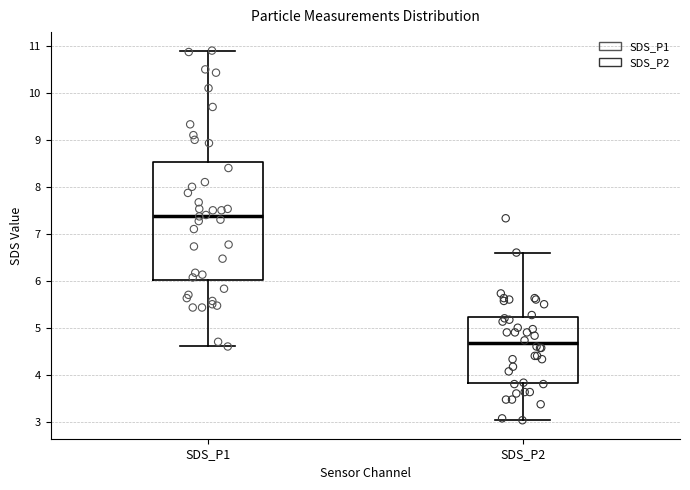

Which box is the tallest, from its lower edge to its upper edge?

SDS_P1